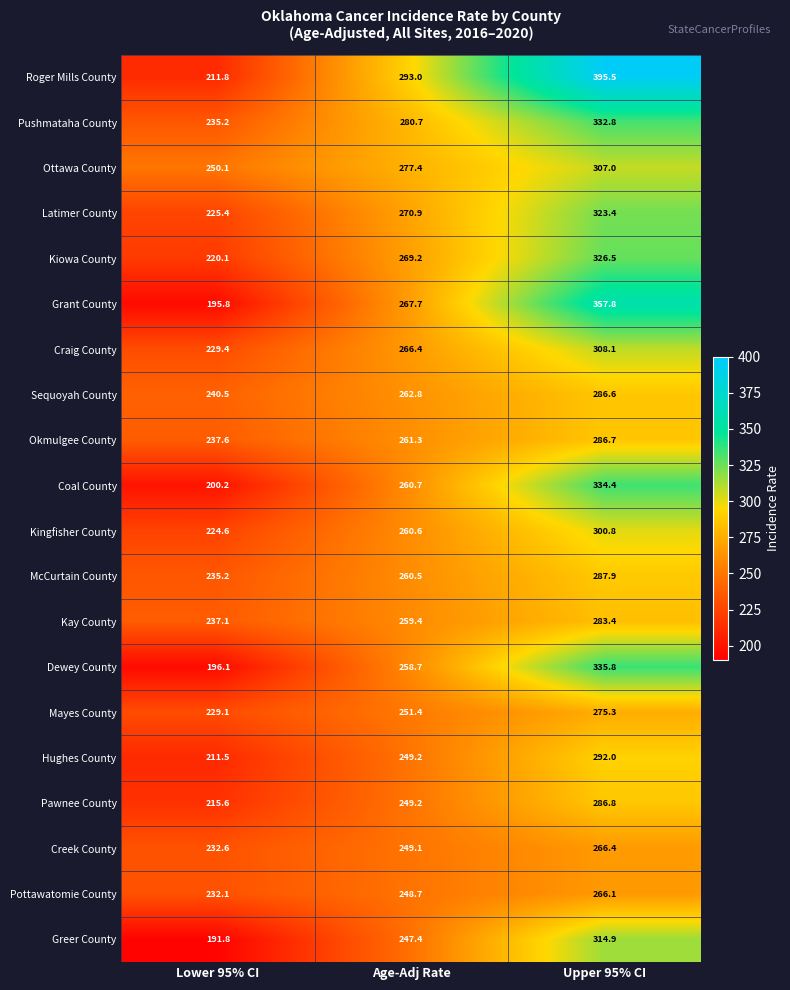

At which label does Kingfisher County reach its minimum?

Lower 95% CI